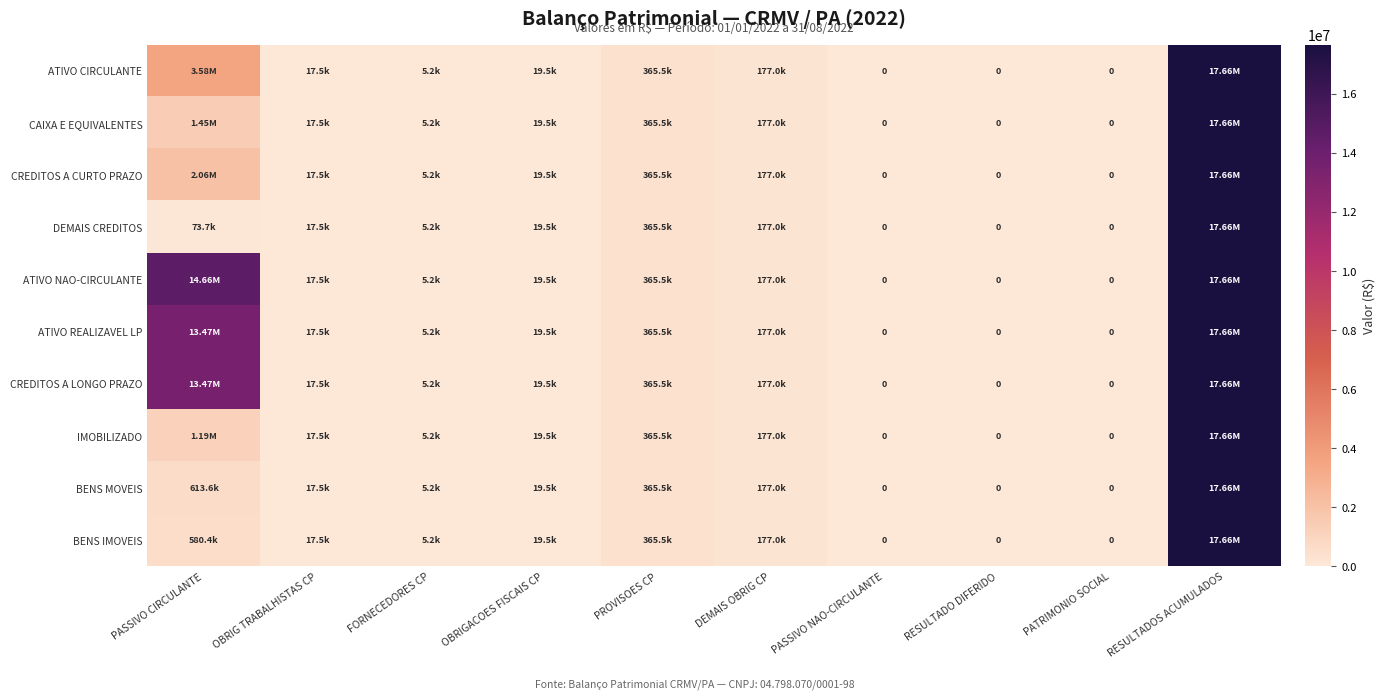

What is the total value across all series at OBRIGACOES FISCAIS CP?

194856.1